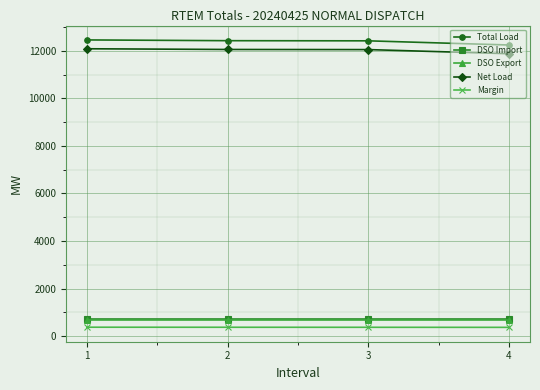

Is the value of DSO Import at 3 greater than the value of Net Load at 1?

No